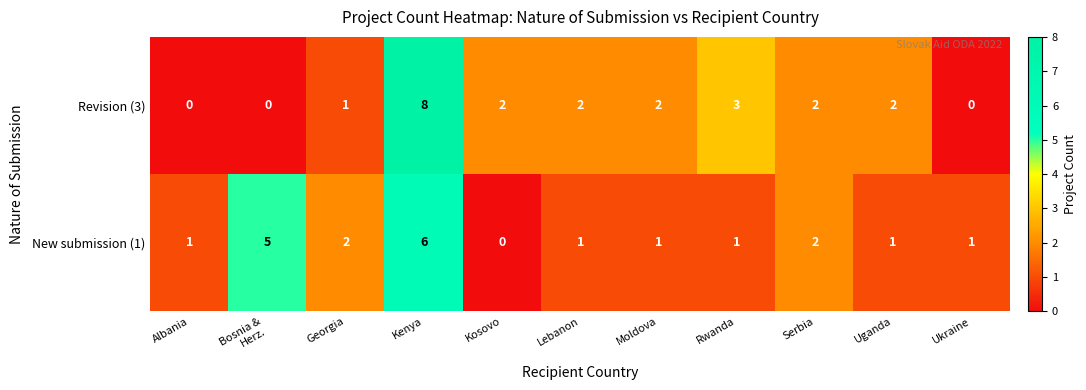

Reading left to right, what are all the values shown in this chart?

Revision (3): 0	0	1	8	2	2	2	3	2	2	0
New submission (1): 1	5	2	6	0	1	1	1	2	1	1